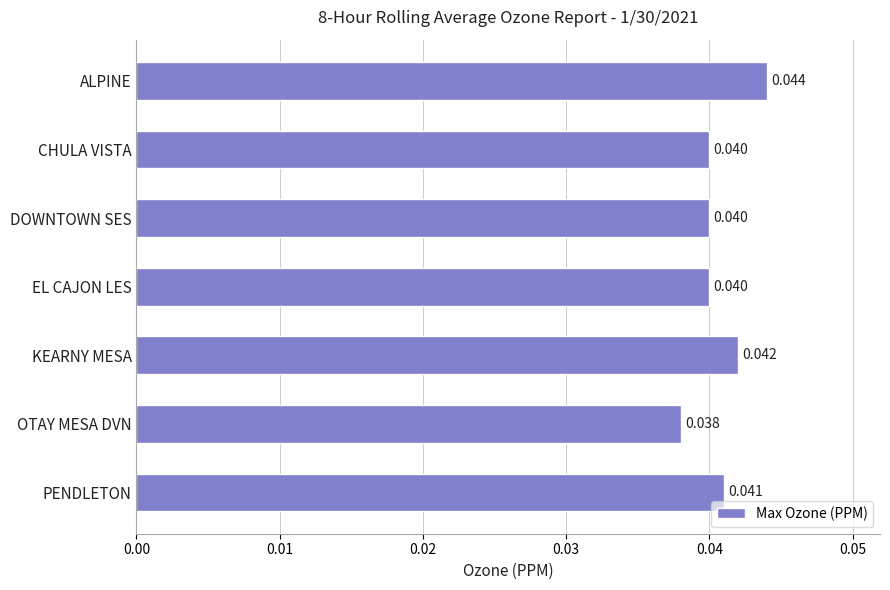

Between KEARNY MESA and OTAY MESA DVN, which is larger?

KEARNY MESA